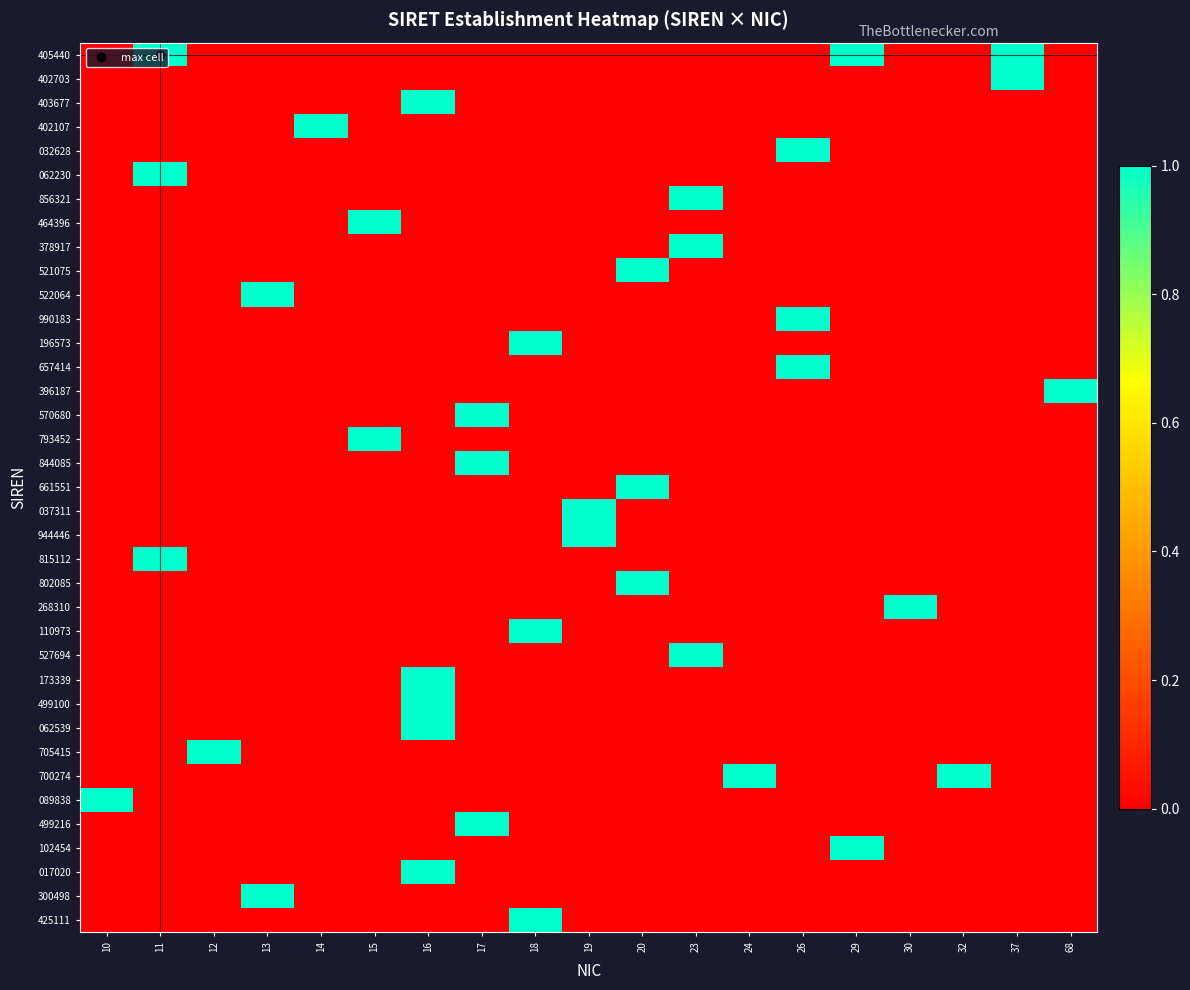

Which has a higher value, 26 or 24?

26